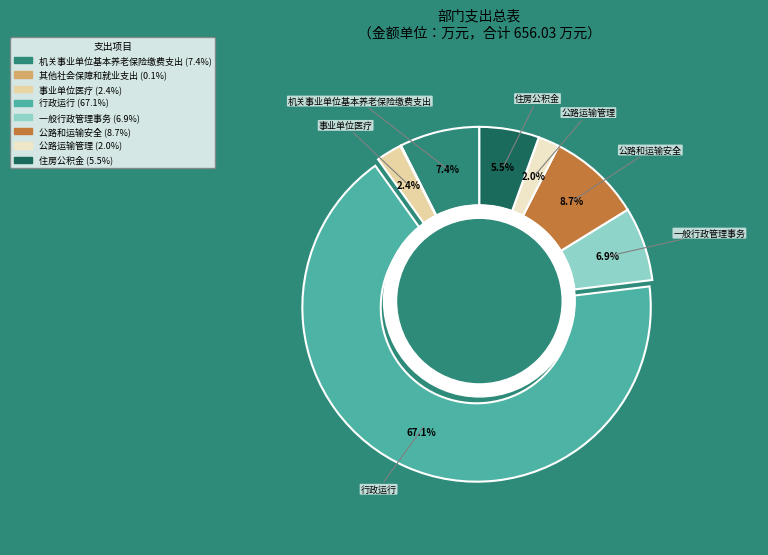

What percentage is the 公路运输管理 slice, to the nearest percent?

2%